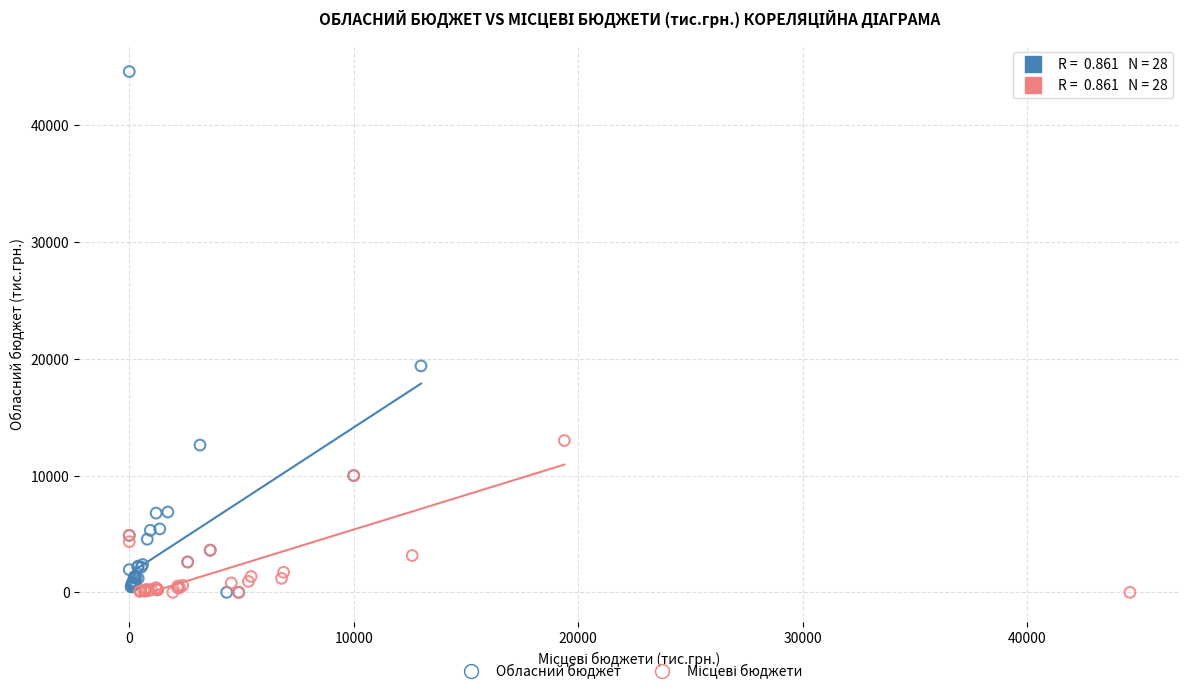

Which series has the widest spread of Y values?

Обласний бюджет